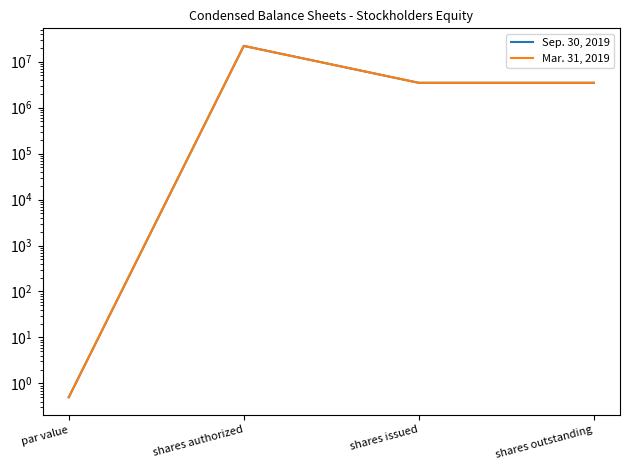

What is the difference between the maximum and minimum values in the Sep. 30, 2019 series?

21999999.5